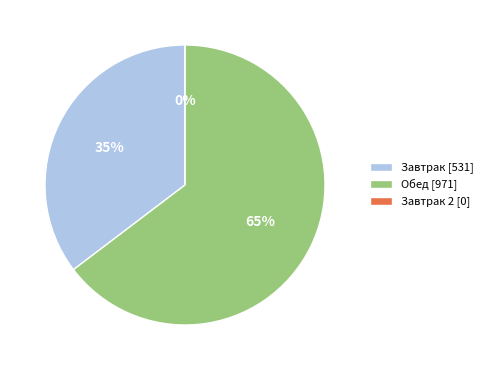

Combined, what portion of the pie is Обед and Завтрак?

100.0%